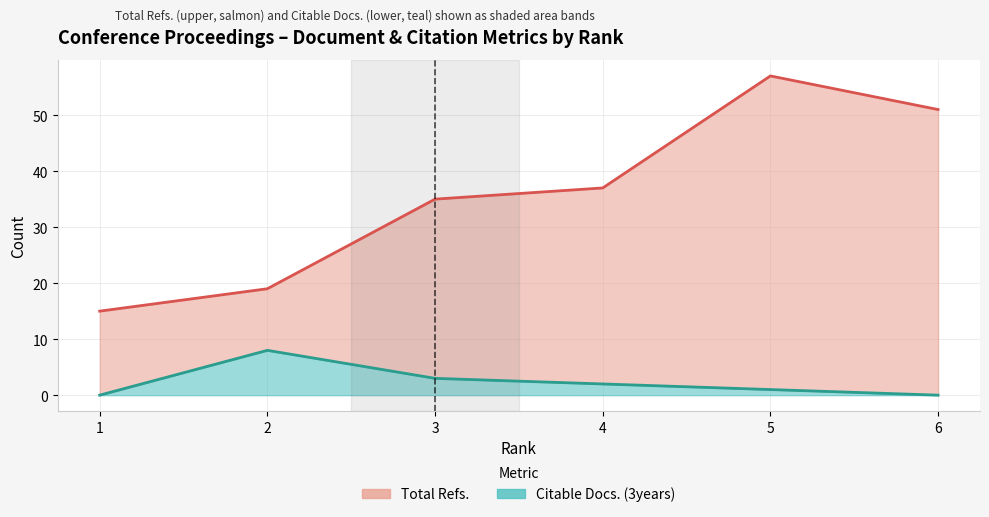

Count the Citable Docs. line values in the range 0 to 3.

5